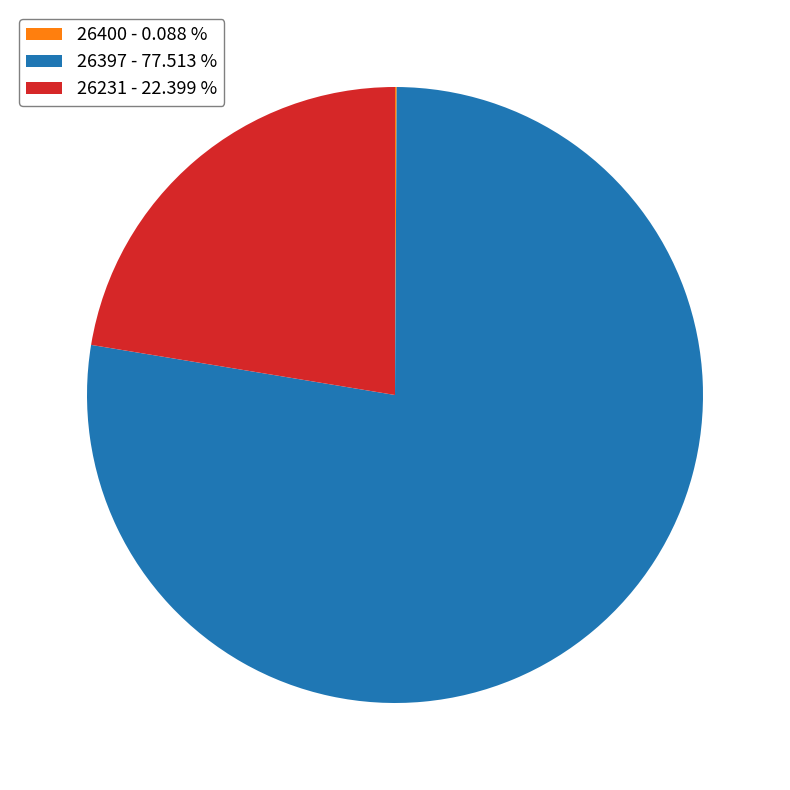

Which slice is the largest?

26397 - 77.513 %